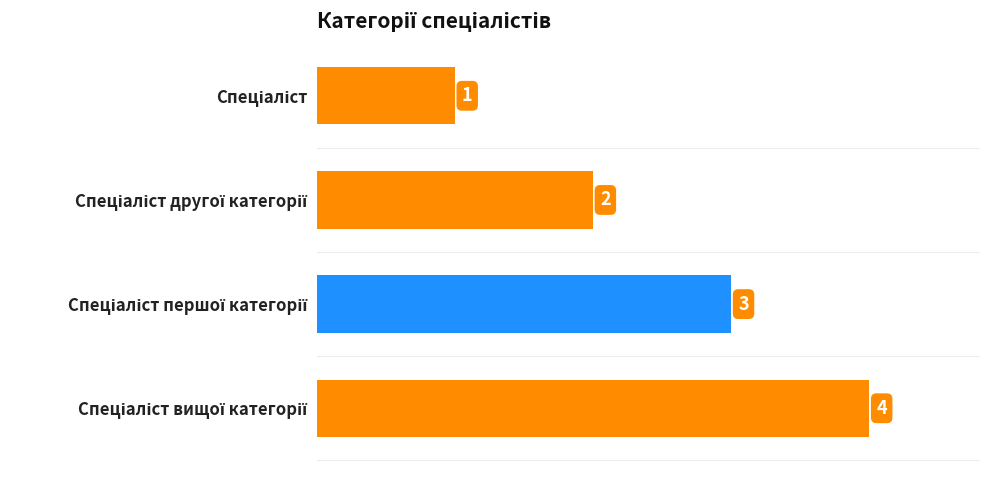

How many values are between 2 and 4?

3